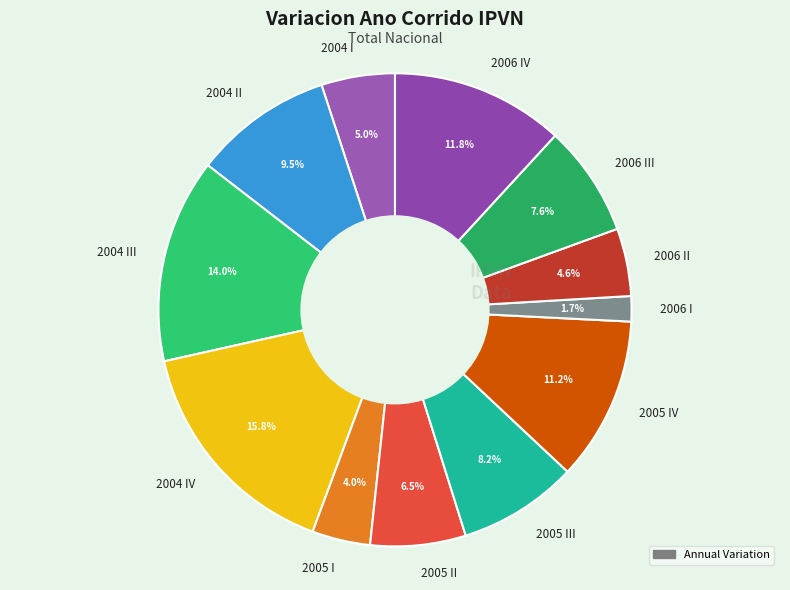

How much of the chart is everything except 2005 II?

93.5%